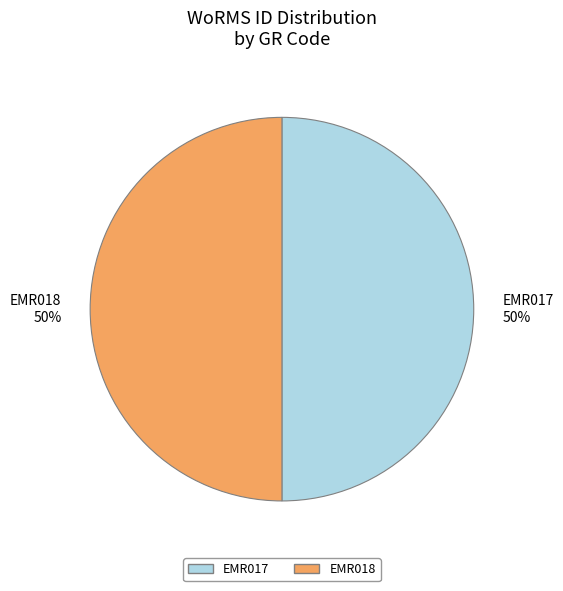

Is it true that EMR017 is 39% of the pie?

False